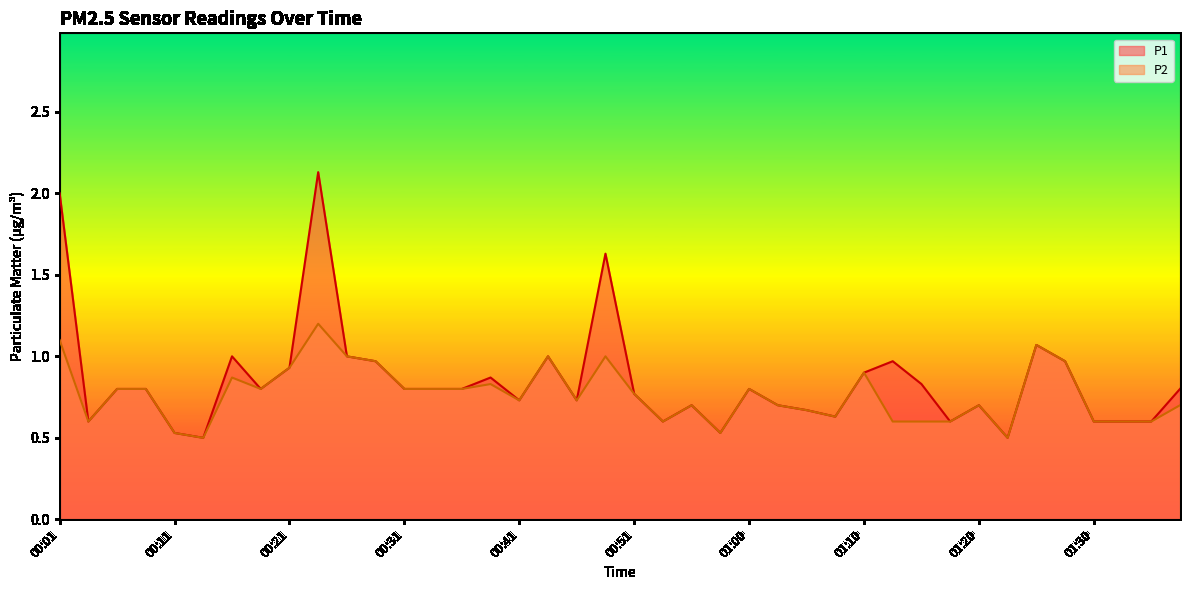

True or false: P2 and P1 intersect in this chart.

False